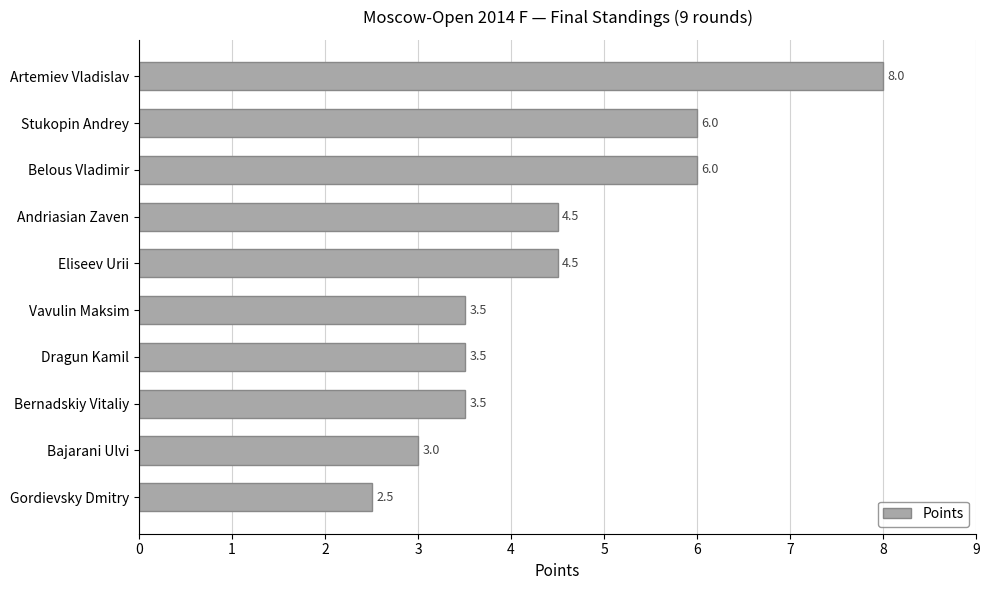

What is the smallest value displayed?

2.5